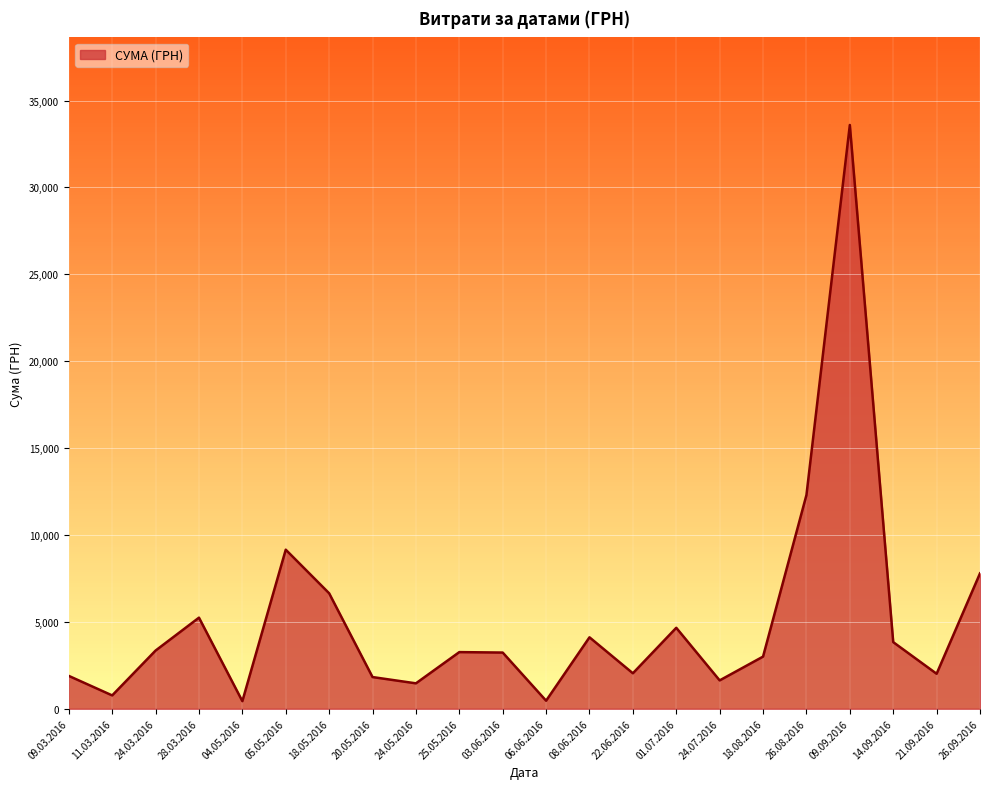

How many series are shown in this chart?

1